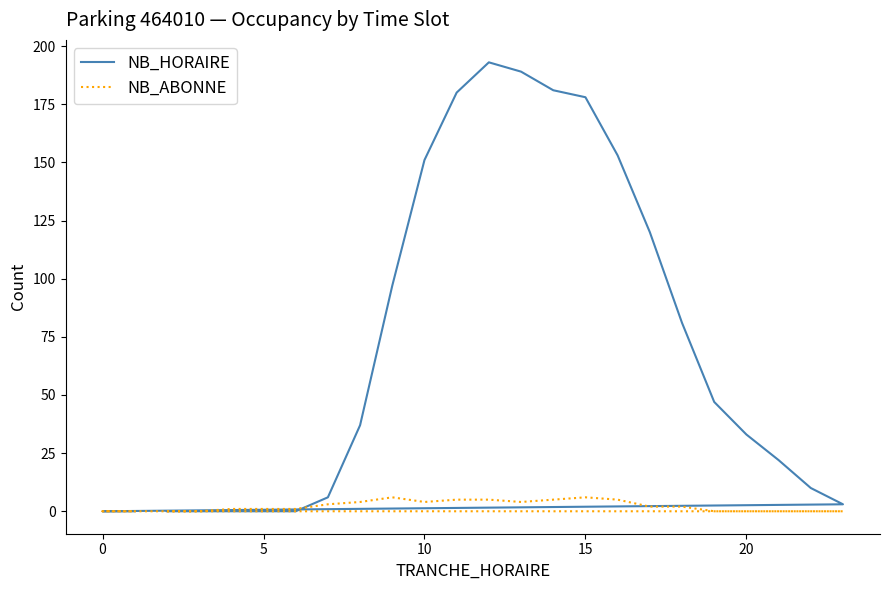

What is the difference between the maximum and minimum values in the NB_HORAIRE series?

193